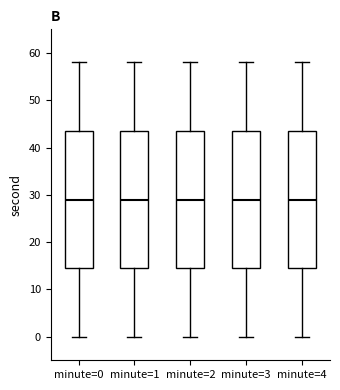

Reading left to right, transcribe this box plot: for each box, give where its median line is, the range the box spans, and where its two whiskers end, as read against the y-axis. The values are not printed on the chart, so give them approximately, as read against the axis.

minute=0: median 29, box 15 to 44, whiskers 0 to 58
minute=1: median 29, box 15 to 44, whiskers 0 to 58
minute=2: median 29, box 15 to 44, whiskers 0 to 58
minute=3: median 29, box 15 to 44, whiskers 0 to 58
minute=4: median 29, box 15 to 44, whiskers 0 to 58